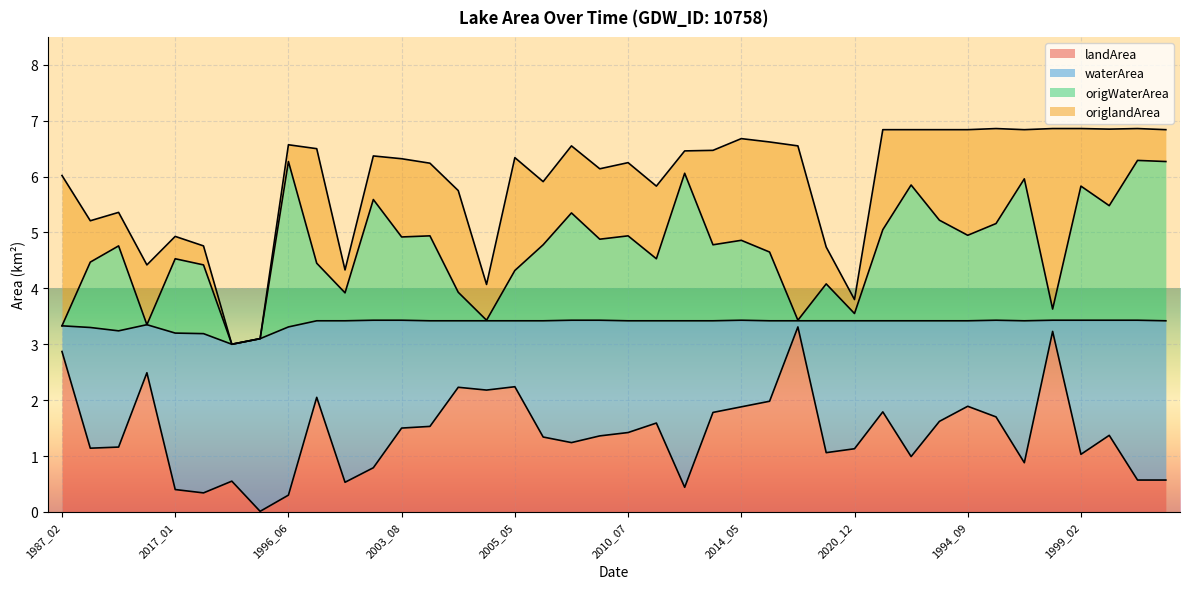

What is the total value across all series at 2005_05?

6.3